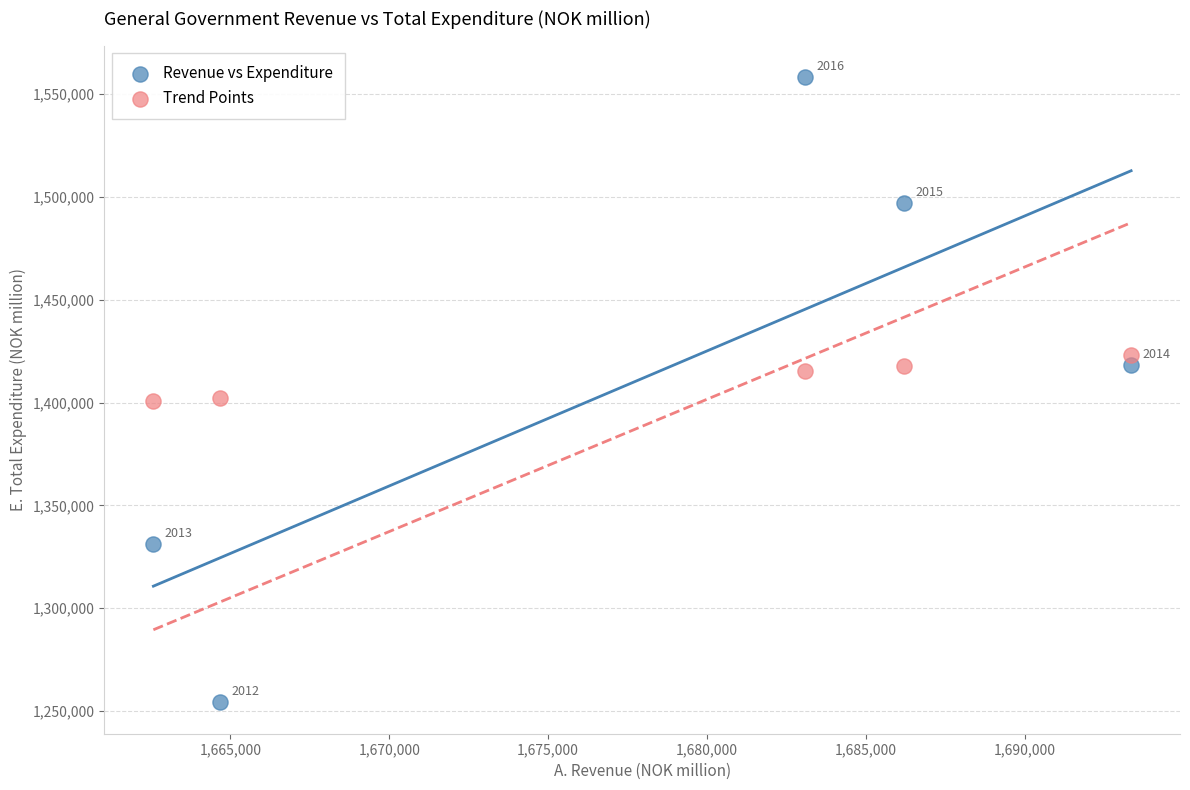

What are all the series names shown in the legend?

Revenue vs Expenditure, Trend Points